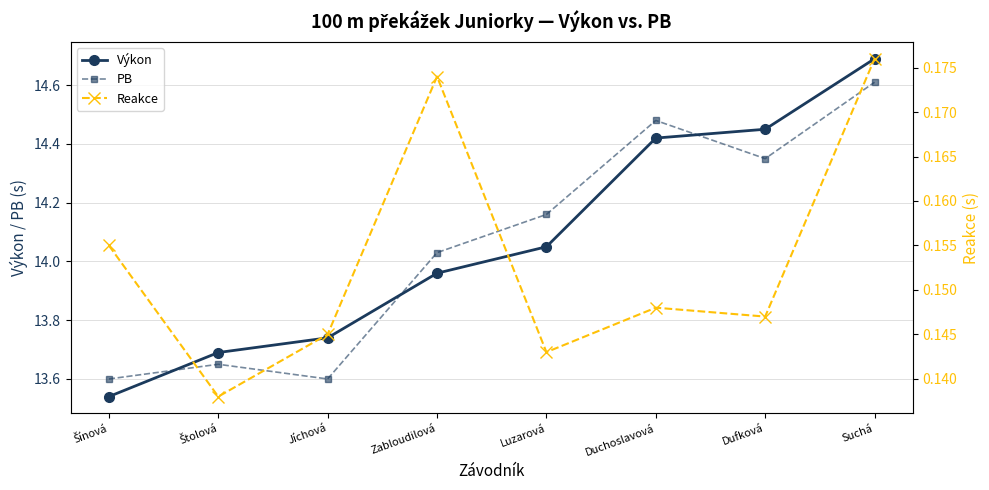

At which label is PB closest to 14?

Zabloudilová